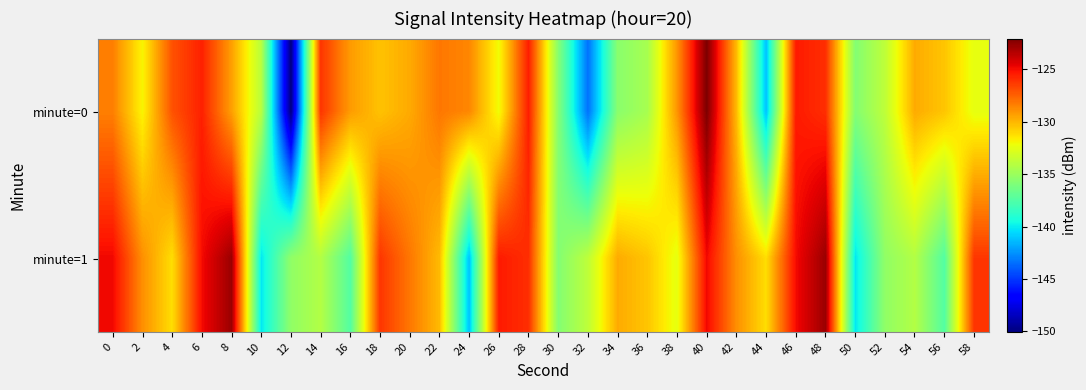

What is the total value across all series at 26?

-257.5